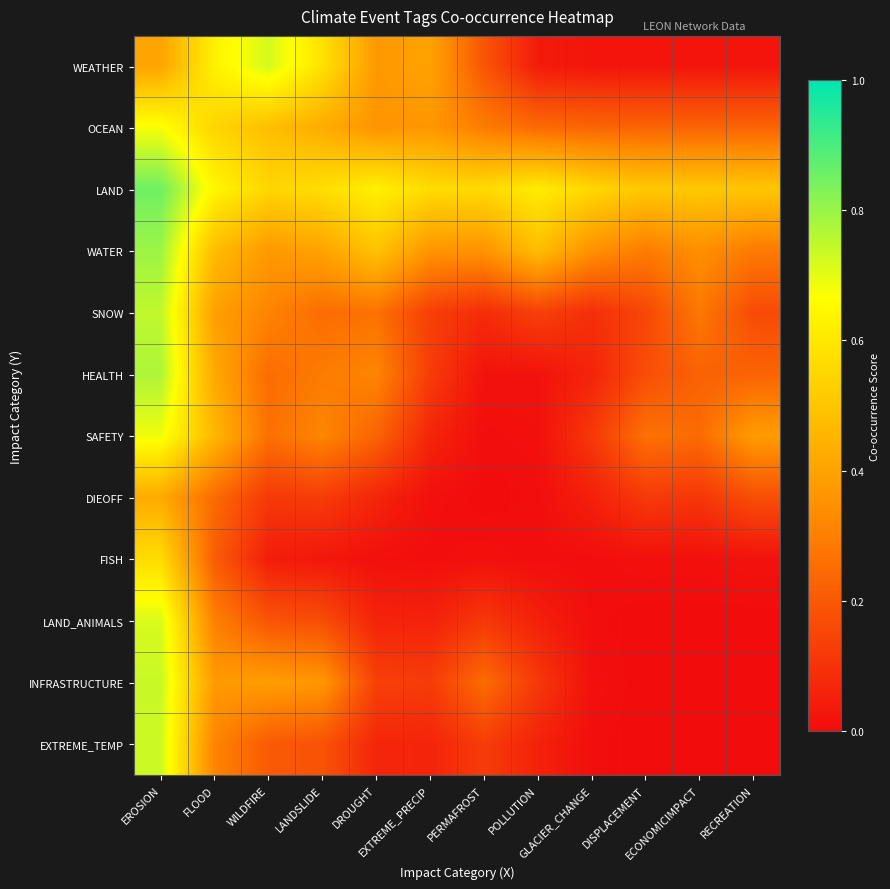

Reading left to right, extract all data points from this chart.

WEATHER: EROSION=0.4	FLOOD=0.6	WILDFIRE=0.7	LANDSLIDE=0.6	DROUGHT=0.4	EXTREME_PRECIP=0.4	PERMAFROST=0.2	POLLUTION=0.0	GLACIER_CHANGE=0.0	DISPLACEMENT=0.0	ECONOMICIMPACT=0.0	RECREATION=0.0
OCEAN: EROSION=0.7	FLOOD=0.5	WILDFIRE=0.5	LANDSLIDE=0.4	DROUGHT=0.4	EXTREME_PRECIP=0.4	PERMAFROST=0.3	POLLUTION=0.2	GLACIER_CHANGE=0.2	DISPLACEMENT=0.2	ECONOMICIMPACT=0.2	RECREATION=0.2
LAND: EROSION=0.9	FLOOD=0.6	WILDFIRE=0.5	LANDSLIDE=0.6	DROUGHT=0.6	EXTREME_PRECIP=0.6	PERMAFROST=0.6	POLLUTION=0.6	GLACIER_CHANGE=0.6	DISPLACEMENT=0.5	ECONOMICIMPACT=0.5	RECREATION=0.5
WATER: EROSION=0.8	FLOOD=0.5	WILDFIRE=0.4	LANDSLIDE=0.4	DROUGHT=0.5	EXTREME_PRECIP=0.4	PERMAFROST=0.4	POLLUTION=0.5	GLACIER_CHANGE=0.3	DISPLACEMENT=0.3	ECONOMICIMPACT=0.3	RECREATION=0.3
SNOW: EROSION=0.7	FLOOD=0.4	WILDFIRE=0.3	LANDSLIDE=0.3	DROUGHT=0.3	EXTREME_PRECIP=0.1	PERMAFROST=0.1	POLLUTION=0.1	GLACIER_CHANGE=0.1	DISPLACEMENT=0.2	ECONOMICIMPACT=0.3	RECREATION=0.2
HEALTH: EROSION=0.8	FLOOD=0.4	WILDFIRE=0.3	LANDSLIDE=0.3	DROUGHT=0.3	EXTREME_PRECIP=0.1	PERMAFROST=0.0	POLLUTION=0.0	GLACIER_CHANGE=0.1	DISPLACEMENT=0.2	ECONOMICIMPACT=0.2	RECREATION=0.2
SAFETY: EROSION=0.7	FLOOD=0.5	WILDFIRE=0.3	LANDSLIDE=0.3	DROUGHT=0.2	EXTREME_PRECIP=0.1	PERMAFROST=0.0	POLLUTION=0.0	GLACIER_CHANGE=0.1	DISPLACEMENT=0.3	ECONOMICIMPACT=0.2	RECREATION=0.4
DIEOFF: EROSION=0.4	FLOOD=0.2	WILDFIRE=0.1	LANDSLIDE=0.1	DROUGHT=0.1	EXTREME_PRECIP=0.0	PERMAFROST=0.0	POLLUTION=0.0	GLACIER_CHANGE=0.1	DISPLACEMENT=0.1	ECONOMICIMPACT=0.1	RECREATION=0.2
FISH: EROSION=0.6	FLOOD=0.2	WILDFIRE=0.0	LANDSLIDE=0.0	DROUGHT=0.0	EXTREME_PRECIP=0.0	PERMAFROST=0.0	POLLUTION=0.0	GLACIER_CHANGE=0.0	DISPLACEMENT=0.0	ECONOMICIMPACT=0.0	RECREATION=0.0
LAND_ANIMALS: EROSION=0.7	FLOOD=0.3	WILDFIRE=0.2	LANDSLIDE=0.2	DROUGHT=0.1	EXTREME_PRECIP=0.1	PERMAFROST=0.1	POLLUTION=0.1	GLACIER_CHANGE=0.0	DISPLACEMENT=0.0	ECONOMICIMPACT=0.0	RECREATION=0.0
INFRASTRUCTURE: EROSION=0.7	FLOOD=0.4	WILDFIRE=0.4	LANDSLIDE=0.4	DROUGHT=0.1	EXTREME_PRECIP=0.1	PERMAFROST=0.2	POLLUTION=0.1	GLACIER_CHANGE=0.0	DISPLACEMENT=0.0	ECONOMICIMPACT=0.0	RECREATION=0.0
EXTREME_TEMP: EROSION=0.7	FLOOD=0.3	WILDFIRE=0.2	LANDSLIDE=0.2	DROUGHT=0.1	EXTREME_PRECIP=0.1	PERMAFROST=0.1	POLLUTION=0.1	GLACIER_CHANGE=0.0	DISPLACEMENT=0.0	ECONOMICIMPACT=0.0	RECREATION=0.0